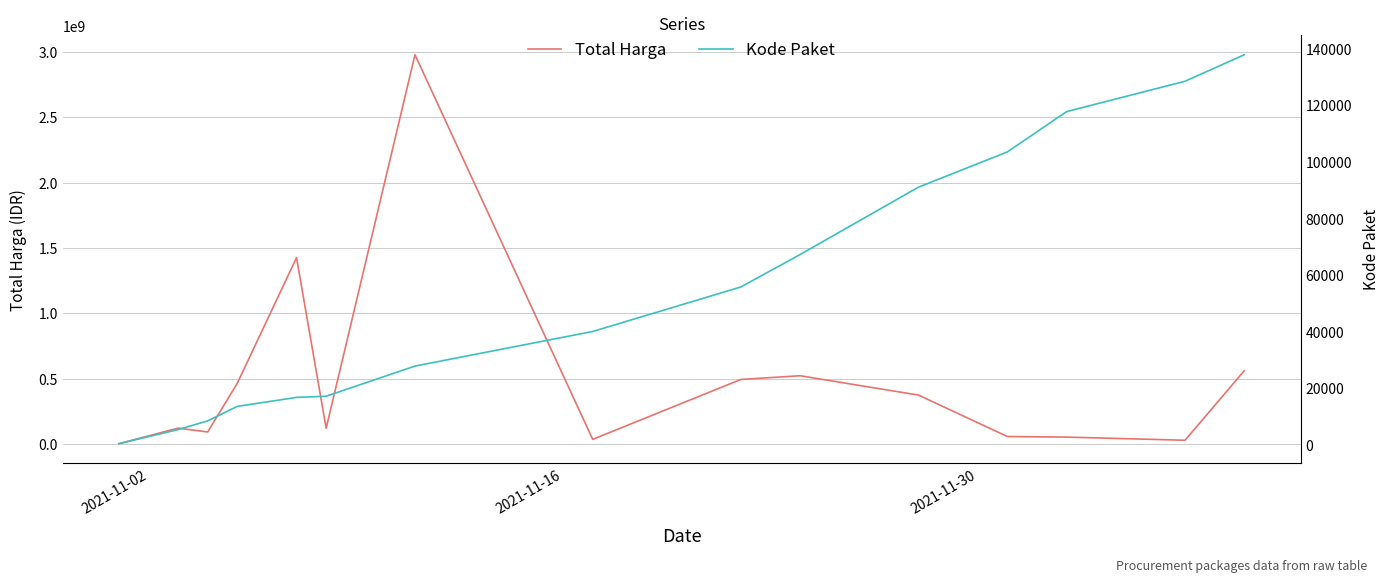

Reading left to right, list all the values displayed in this chart.

Total Harga: 1045350	120451245	90867075	464002100	1425867900	119316000	2979763240	34292000	493000000	521575900	373404000	56152800	51601000	27412000	559971000
Kode Paket: 464	5449	8530	13652	16823	17238	27891	40112	55826	67279	91101	103541	117783	128516	137876